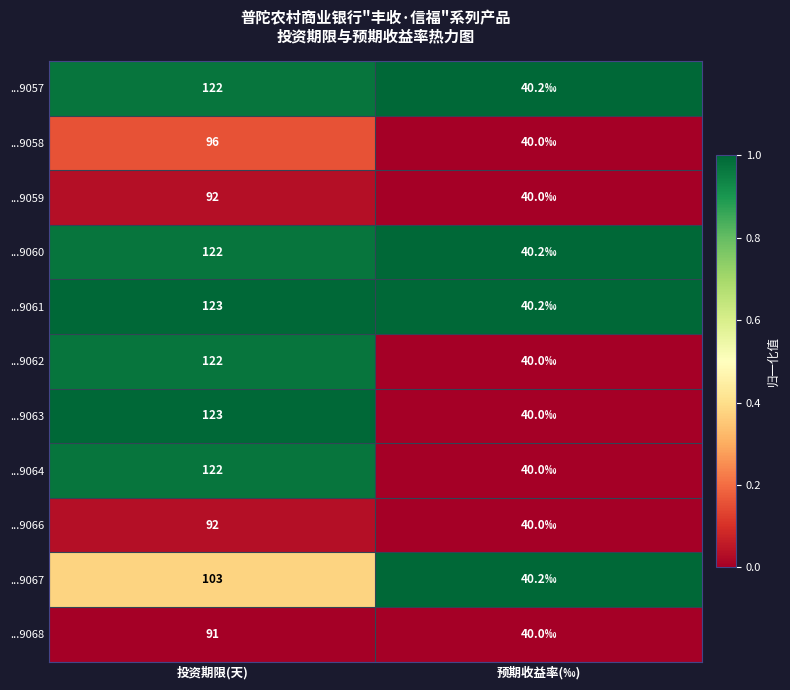

The ...9058 series shows 44 at 投资期限(天). True or false?

False